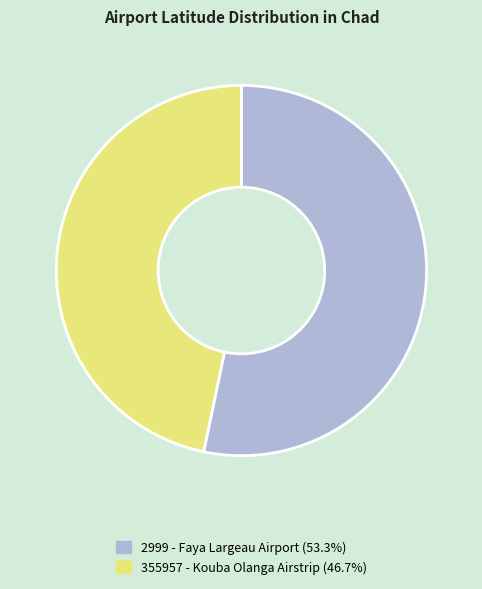

The 2999 slice represents 53% of the pie. True or false?

True